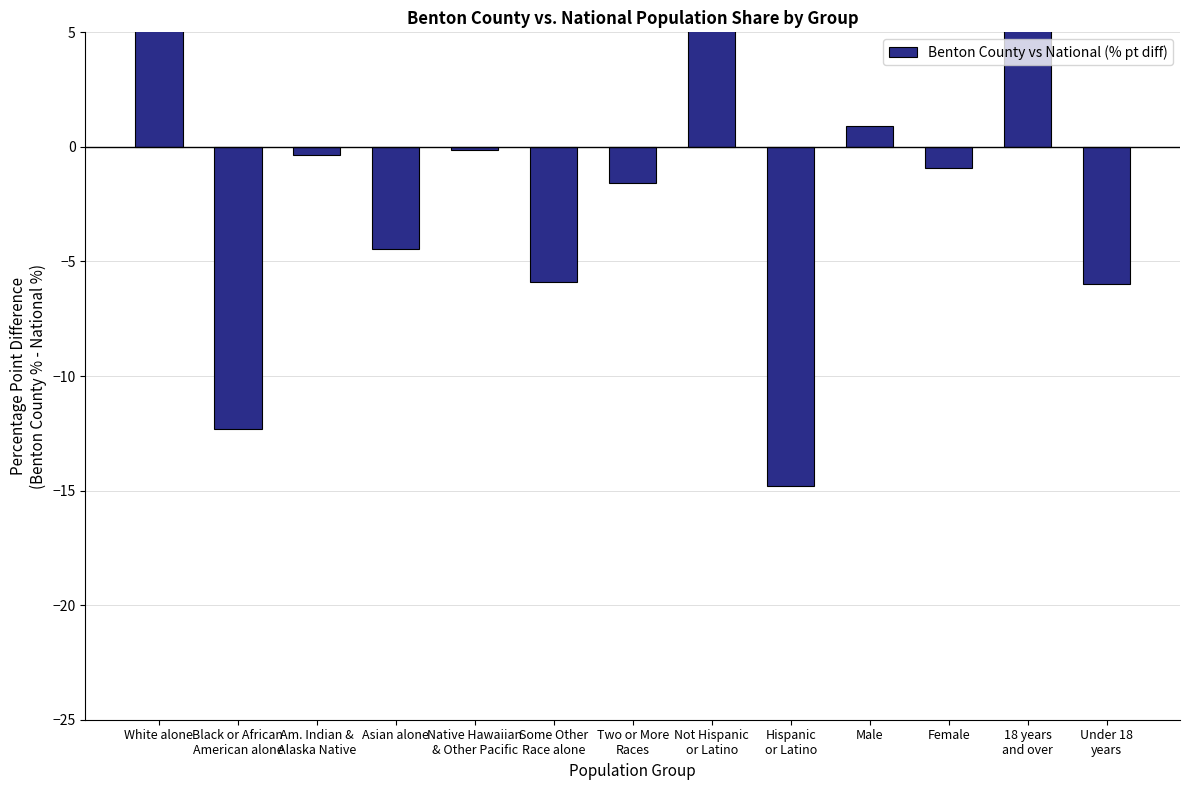

What is the change in value from Am. Indian &
Alaska Native to Female?

-0.6